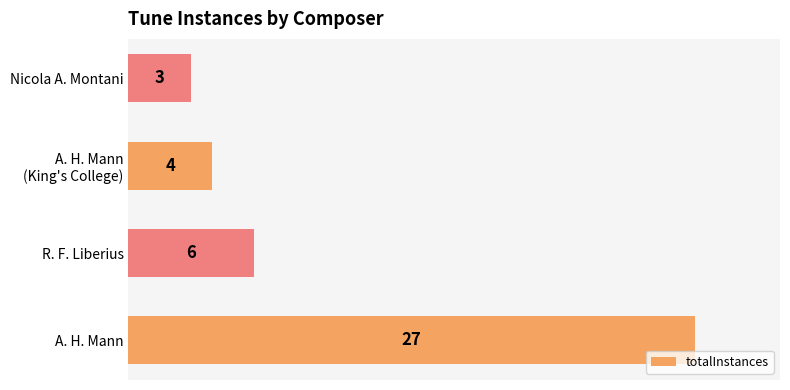

How many data points are less than 6?

2